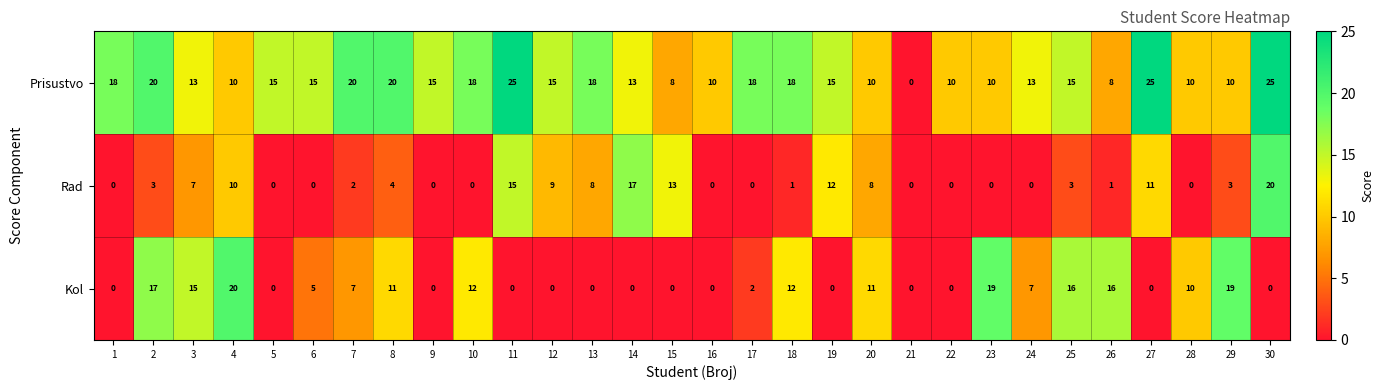

At which category is the sum across all series the highest?

30